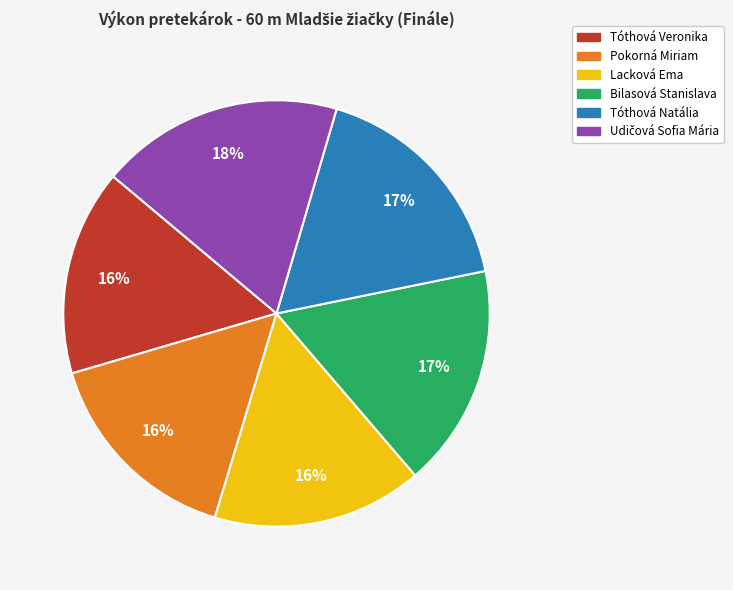

Combined, do Lacková Ema and Tóthová Natália account for over 50%?

No